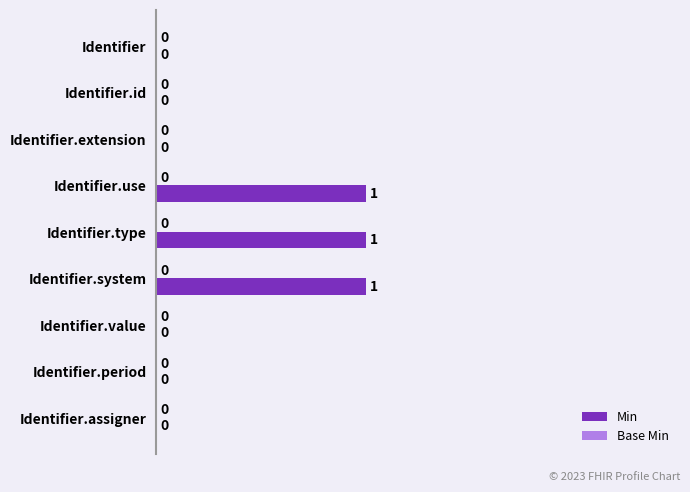

The chart shows a value of 1 at Identifier.system. True or false?

True